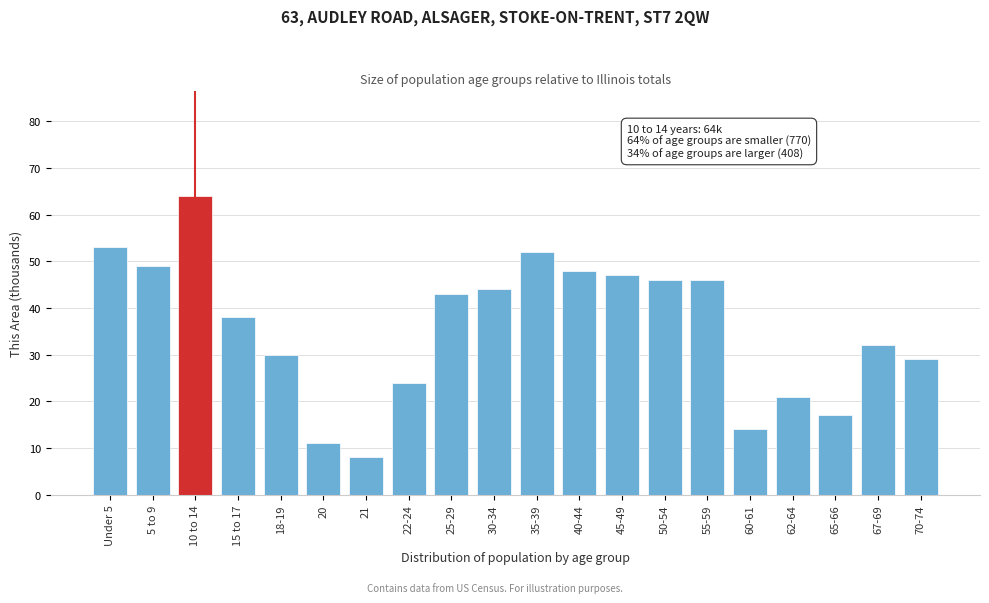

Reading left to right, transcribe all the data shown in this chart.

53	49	64	38	30	11	8	24	43	44	52	48	47	46	46	14	21	17	32	29